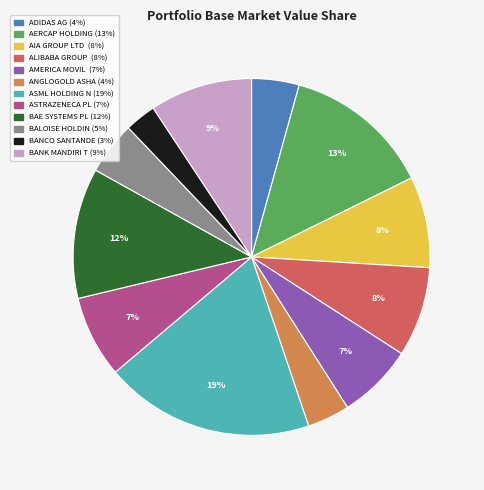

Is there a majority slice in this chart?

No